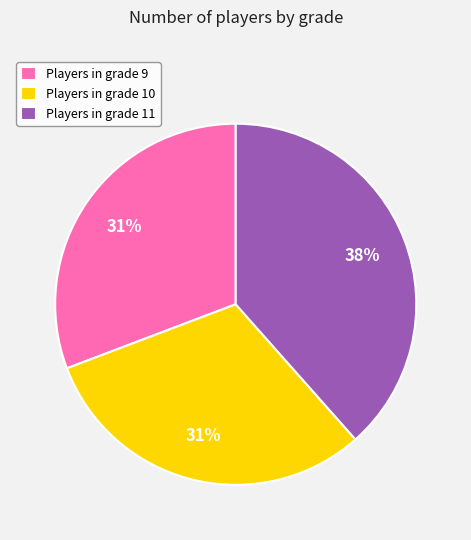

Is it true that Players in grade 11 is 48% of the pie?

False